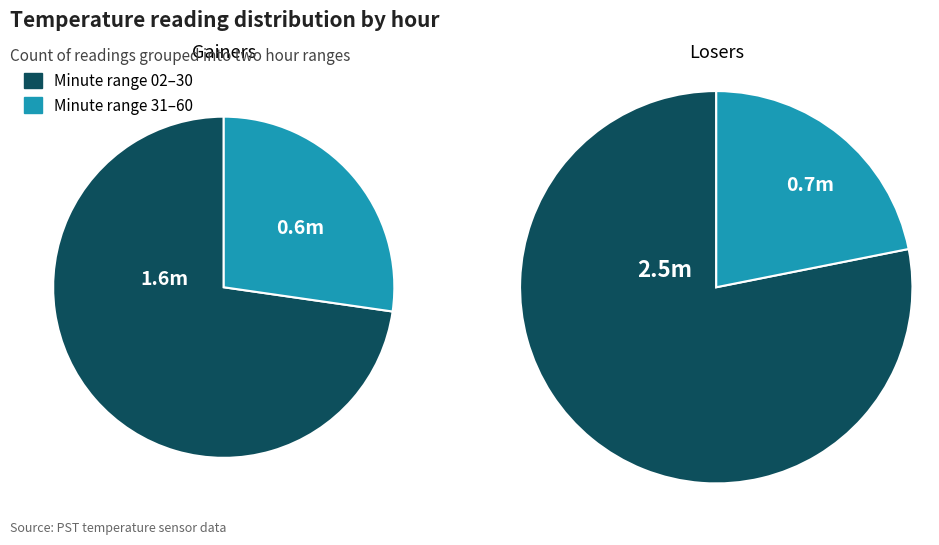

How many segments does this pie chart have?

2